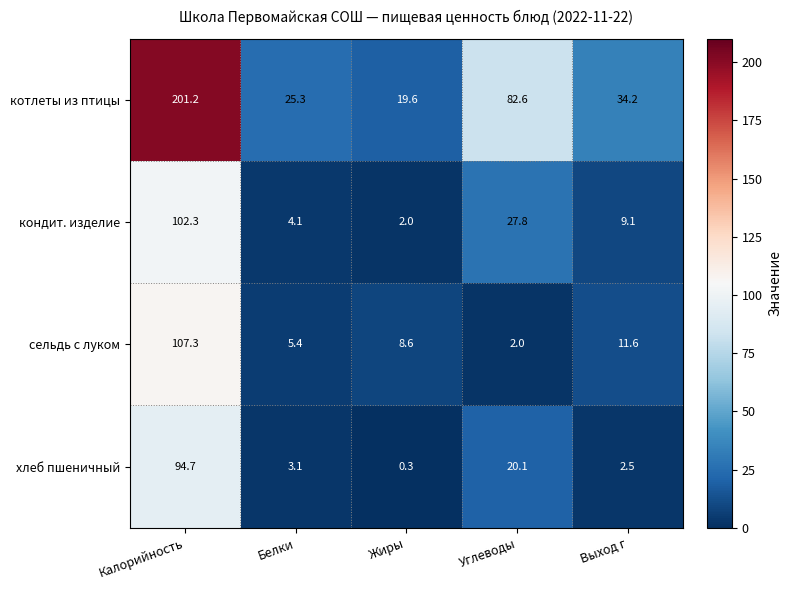

At which label does котлеты из птицы first exceed 34?

Калорийность